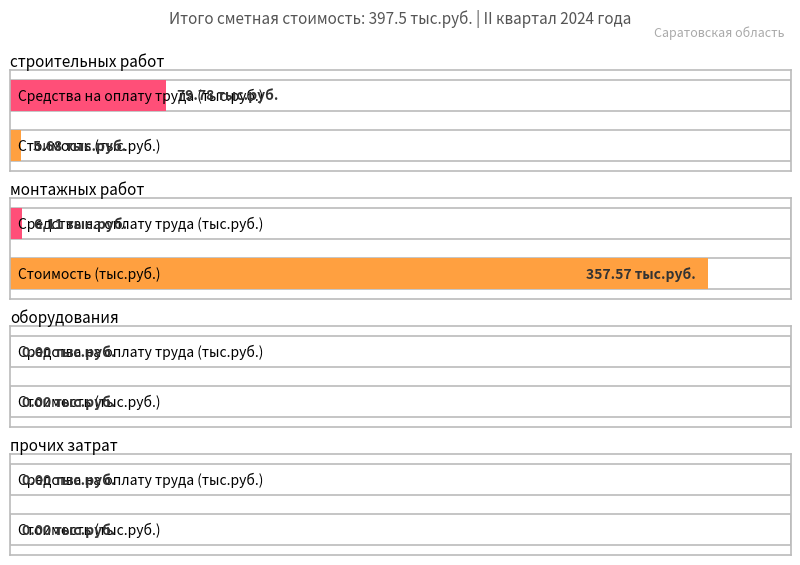

What is the approximate value of Средства на оплату труда (тыс.руб.) at 1?

6.1